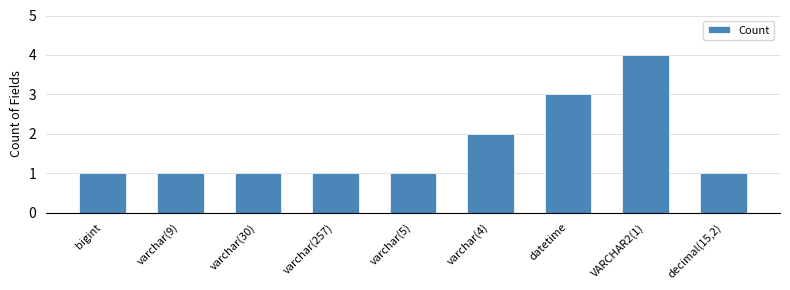

What is the change in value from varchar(5) to VARCHAR2(1)?

+3